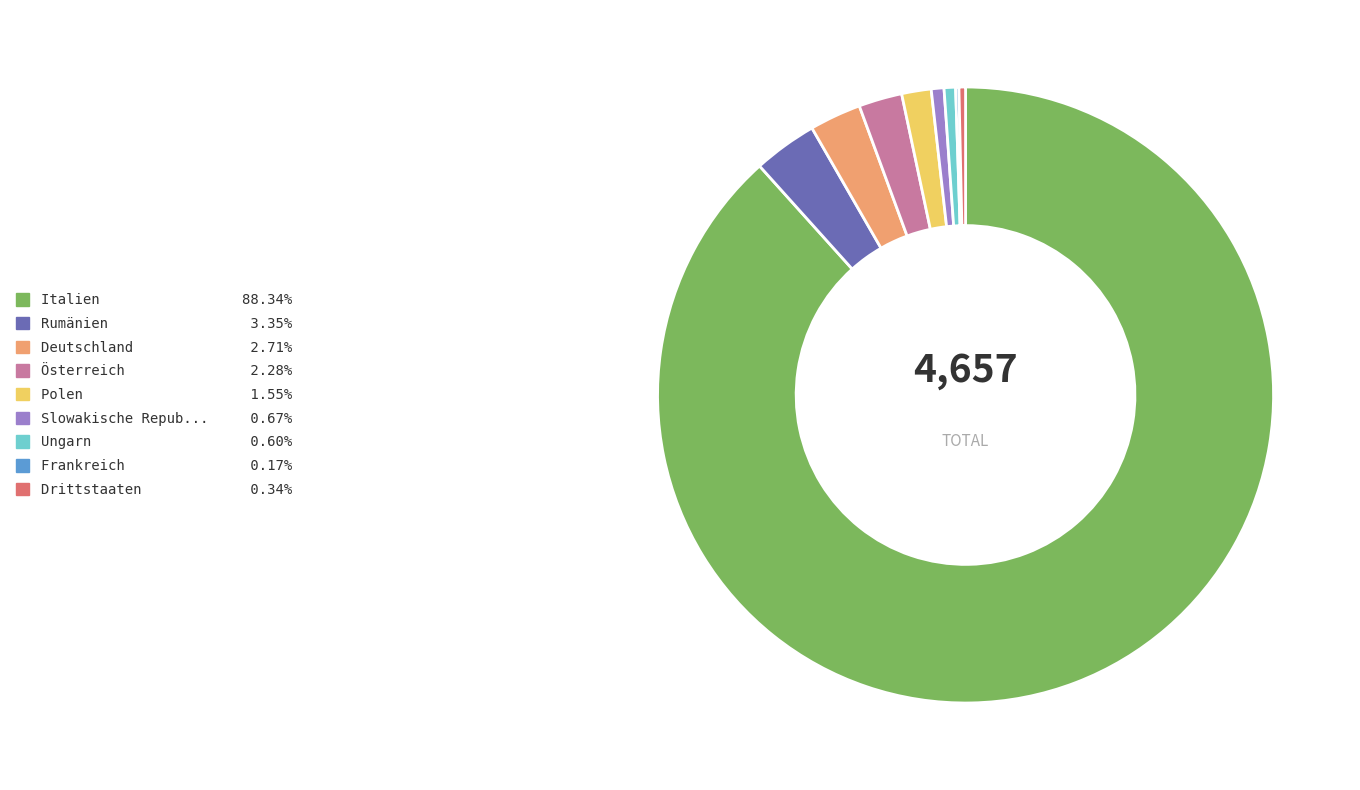

Does any single category account for the majority?

Yes